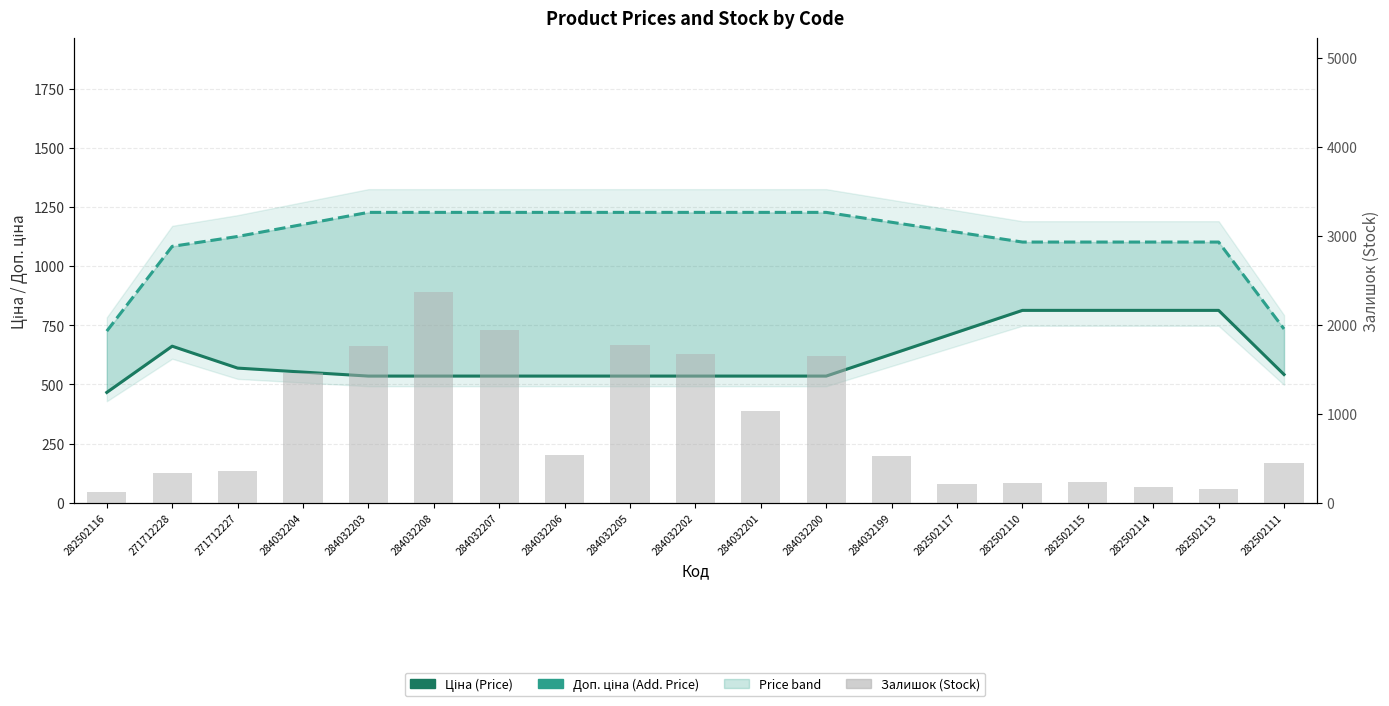

At which label does Доп. ціна reach its minimum?

282502116